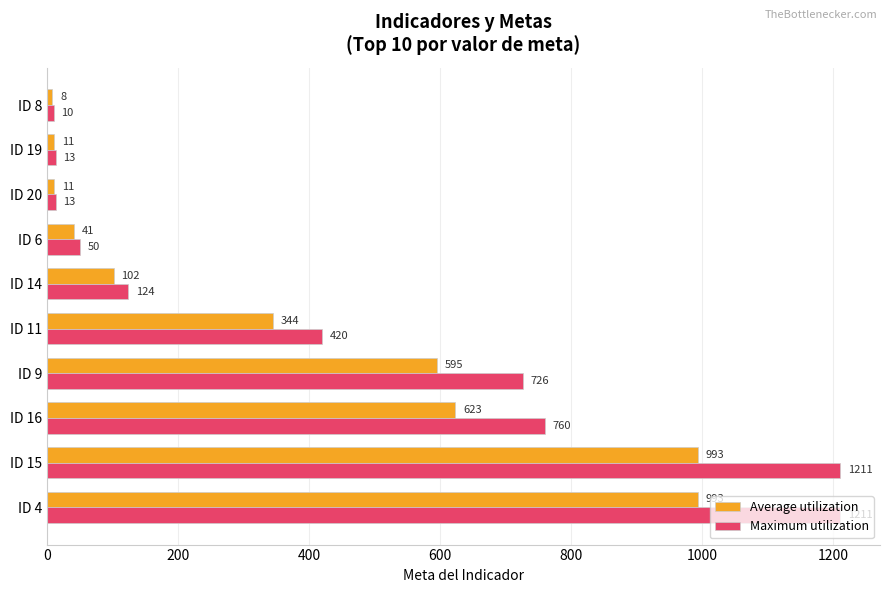

True or false: Average utilization has a value of 993.0 at ID 4.

True